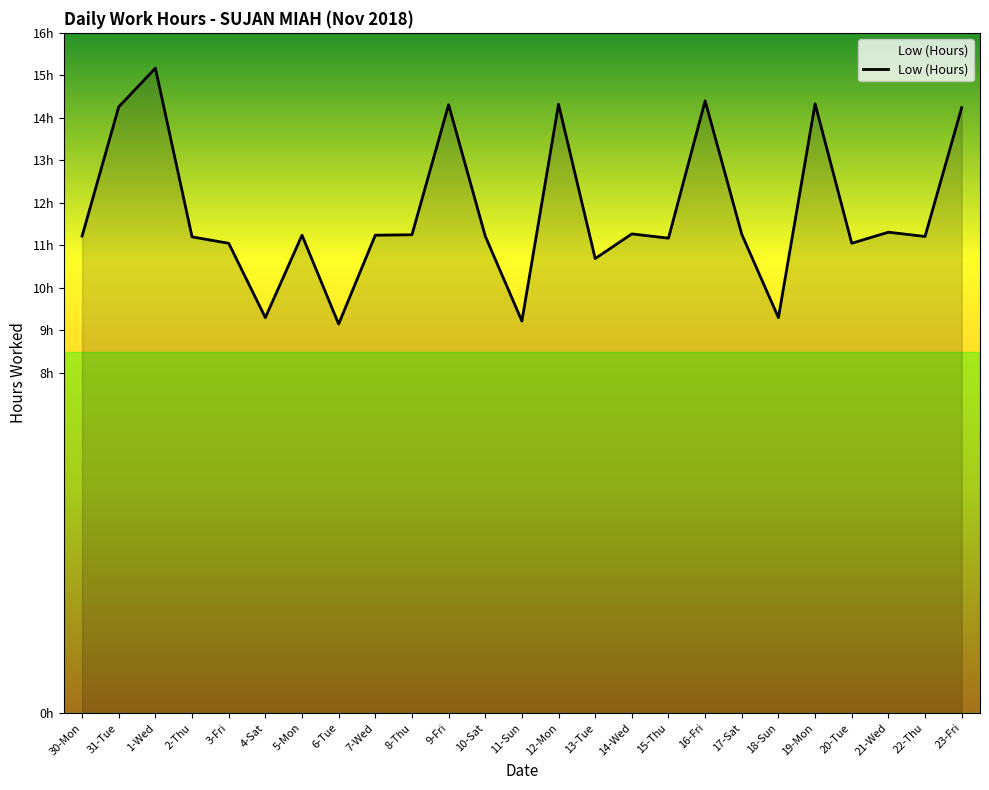

Is this an area chart (filled region under the line)?

Yes